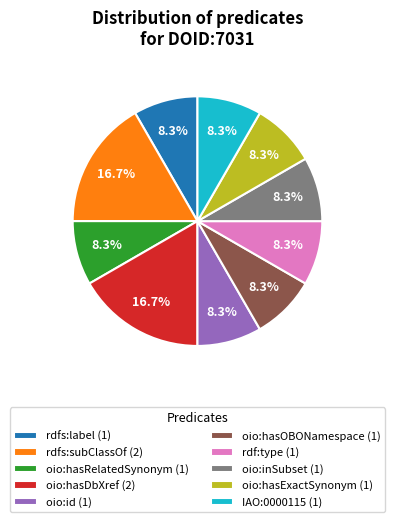

Between oio:hasRelatedSynonym (1) and oio:hasDbXref (2), which is larger?

oio:hasDbXref (2)